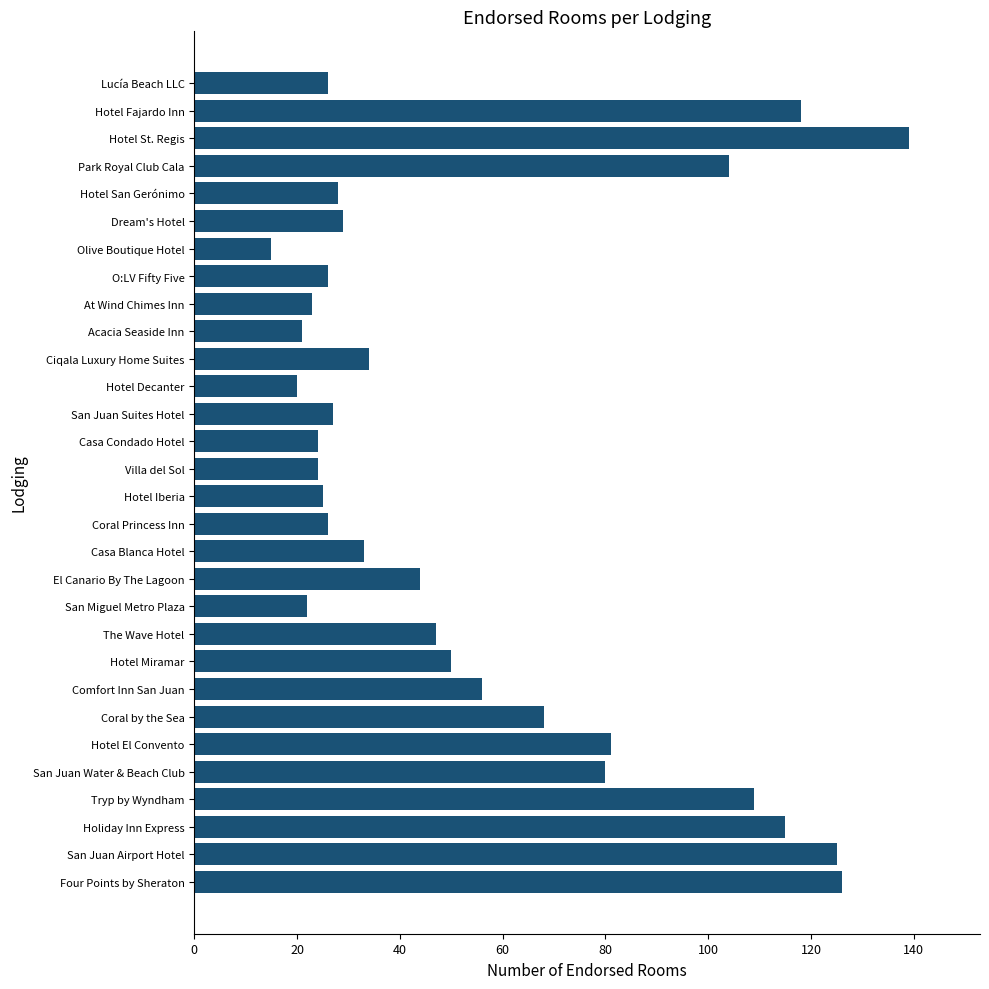

Does the chart contain any negative values?

No